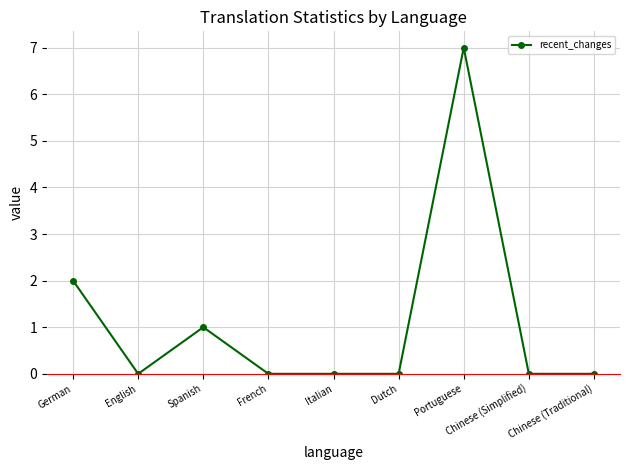

Does the chart display data point markers on the line(s)?

Yes